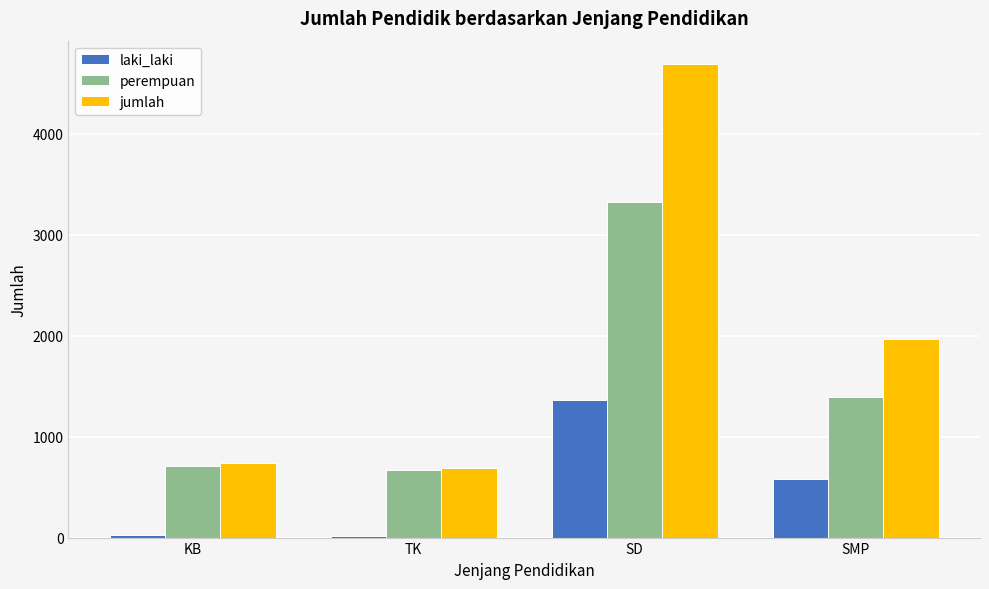

The perempuan series shows 3324 at SD. True or false?

True